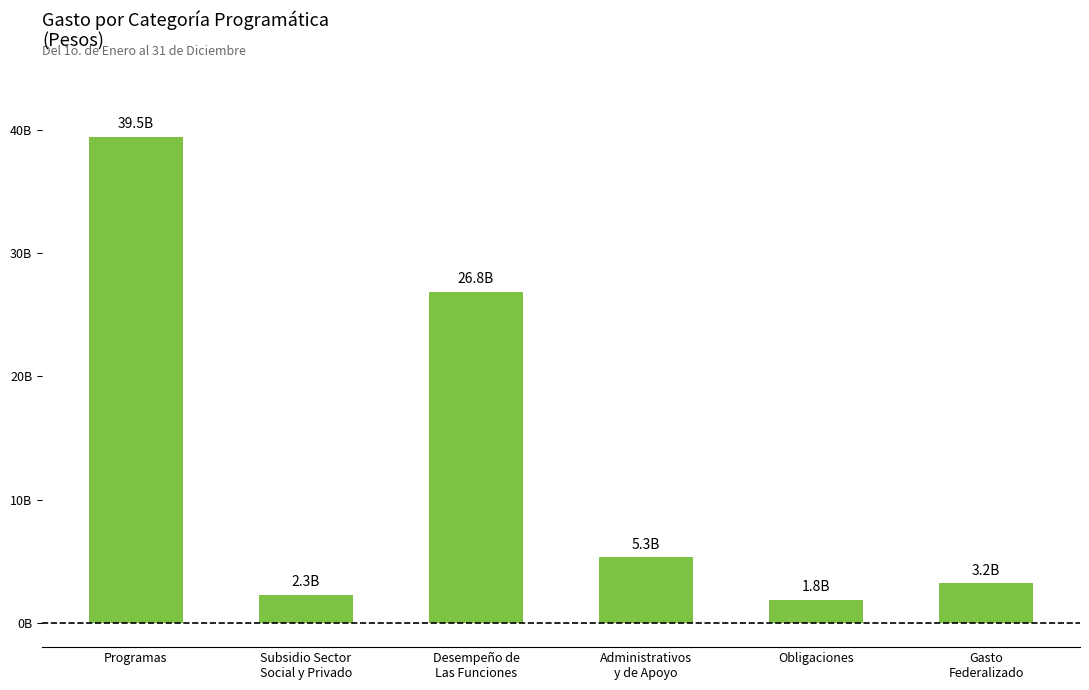

At which label does the data first exceed 5307158241?

Programas